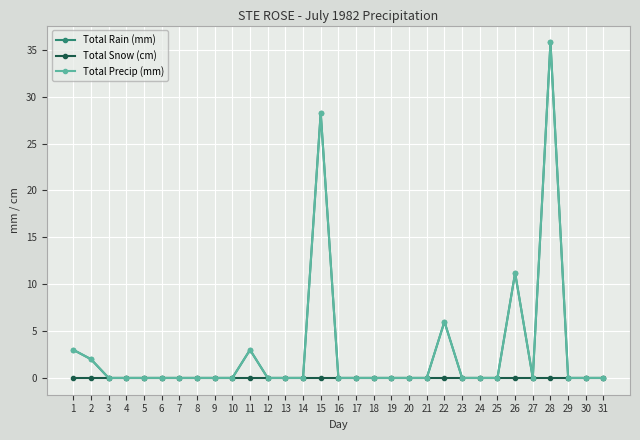

Which has a higher value, 4 or 24?

4